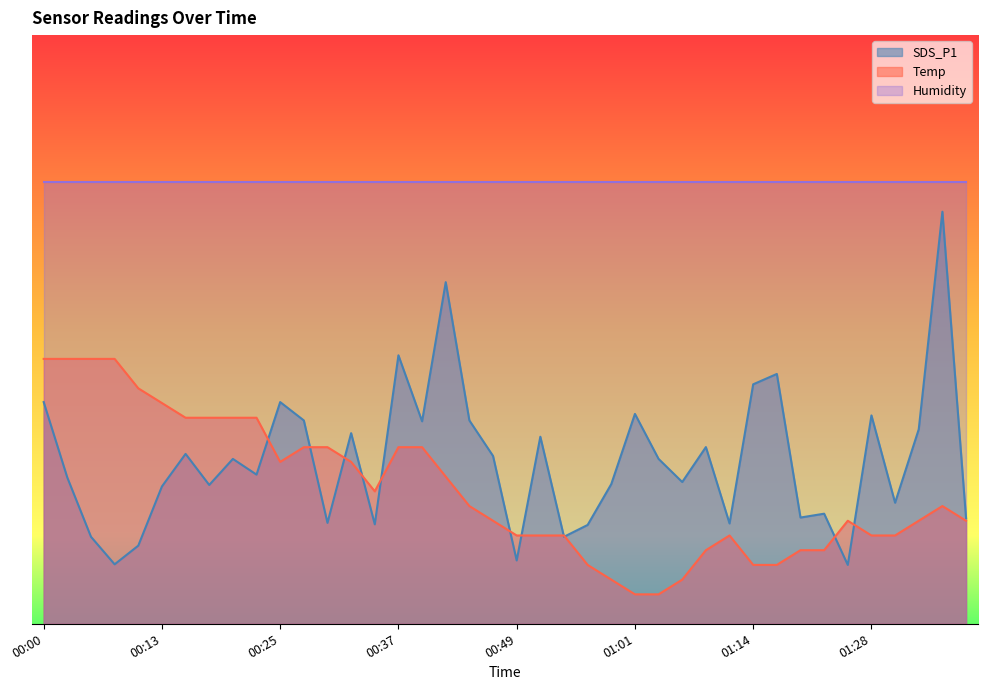

What is the sum of all SDS_P1 values?

1108.9